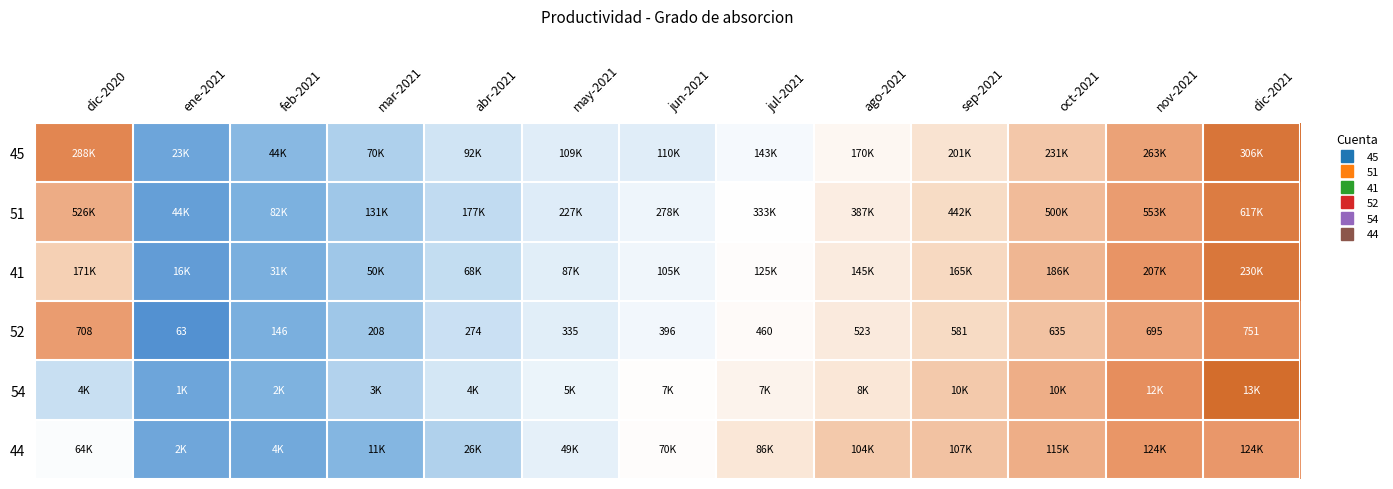

How many data points does each series have?

13